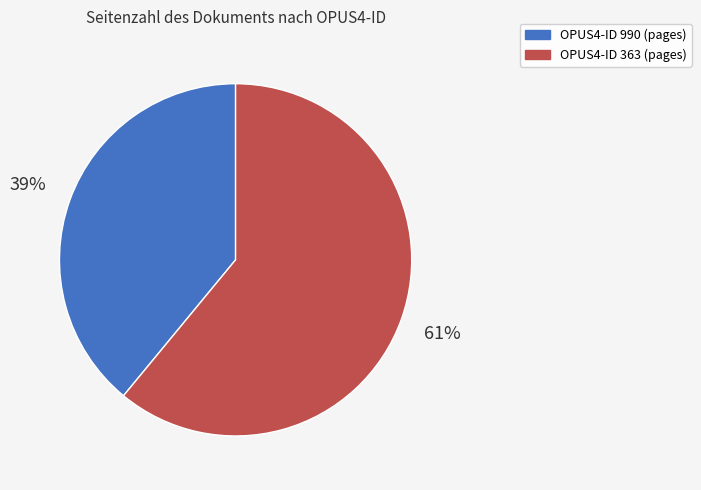

Does any single category account for the majority?

Yes